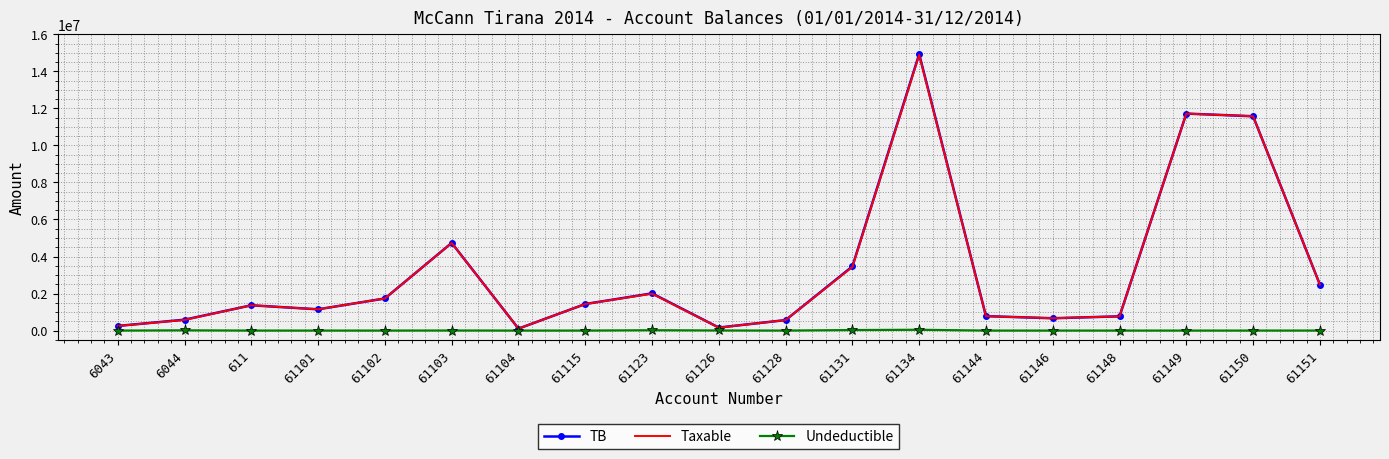

At which category is the sum across all series the highest?

61134